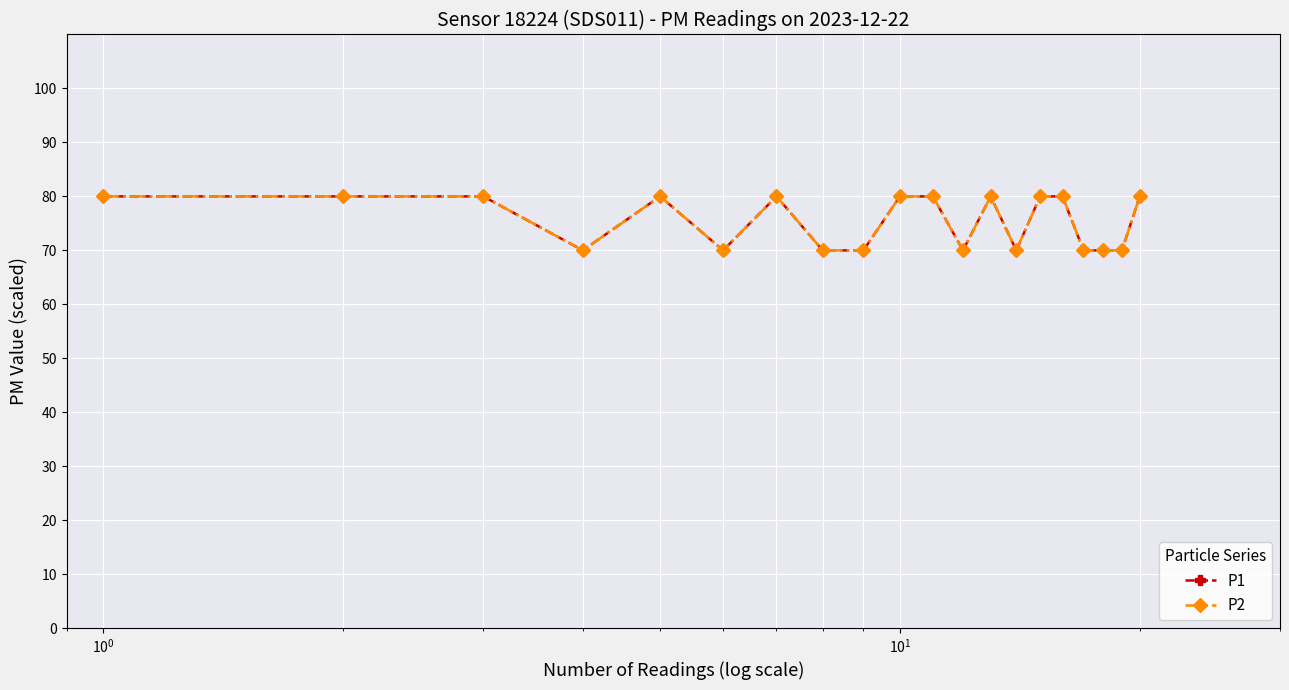

At how many categories does at least one series exceed 70?

11